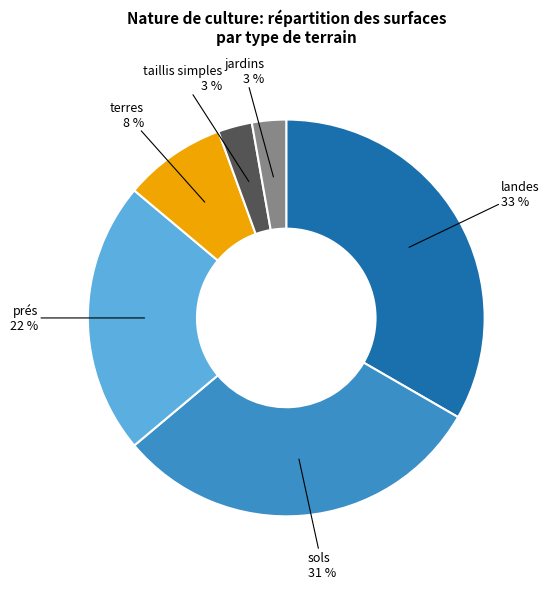

How many slices are in this pie chart?

6